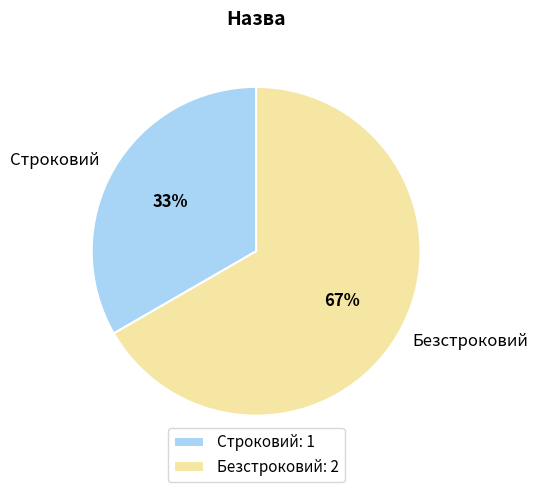

Which slice is the smallest?

Строковий